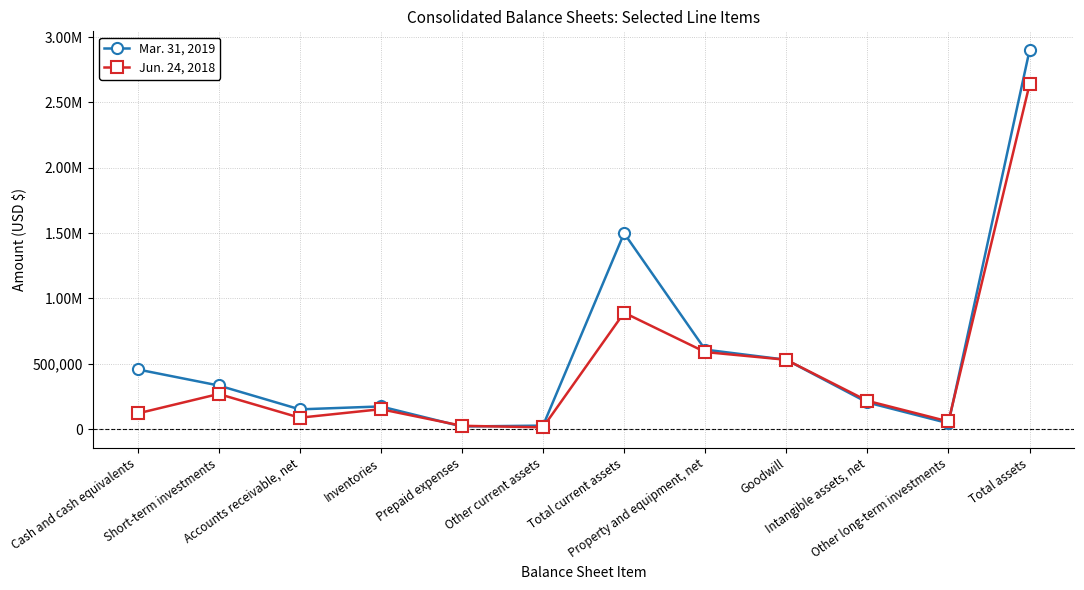

Does the chart have visible grid lines?

Yes